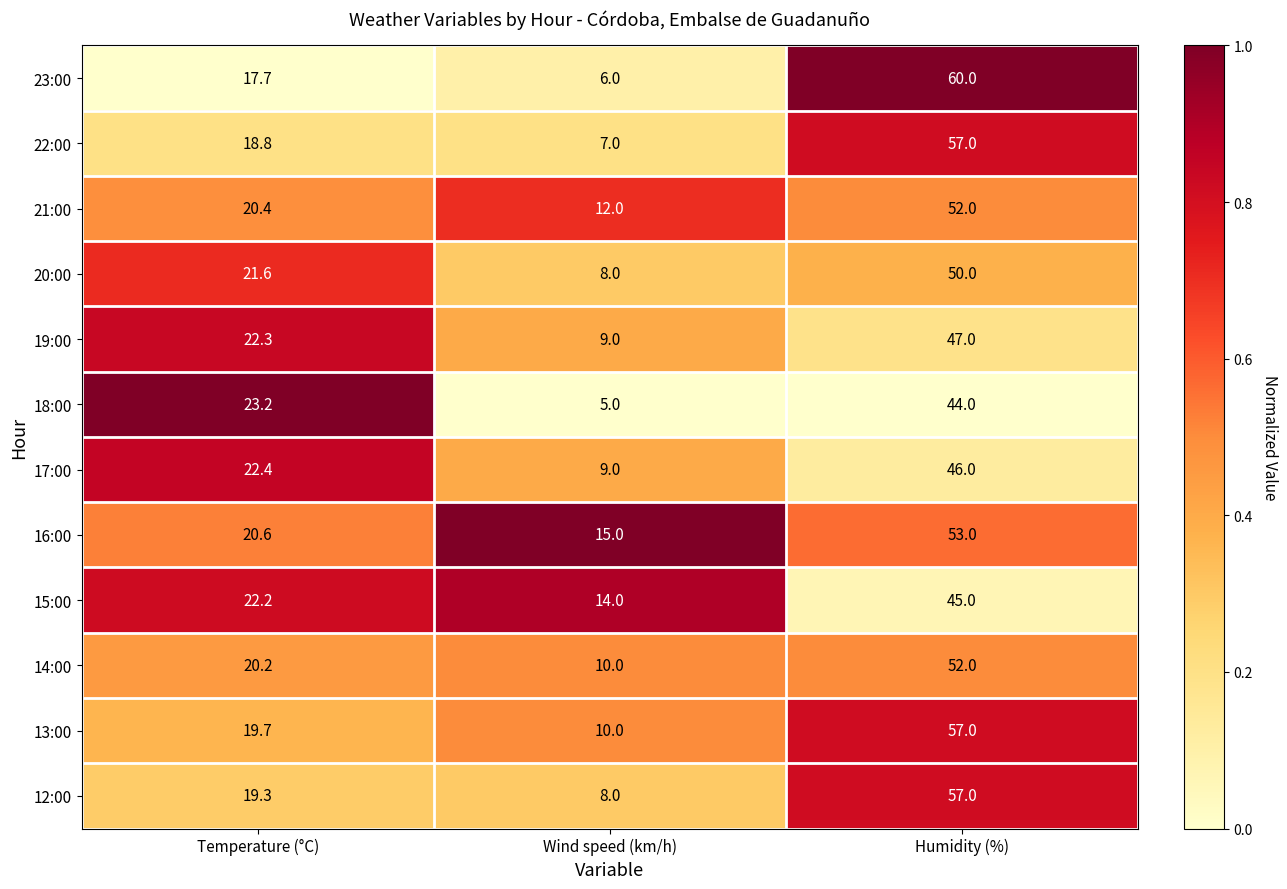

Which category has the lowest value across all series?

Wind speed (km/h)